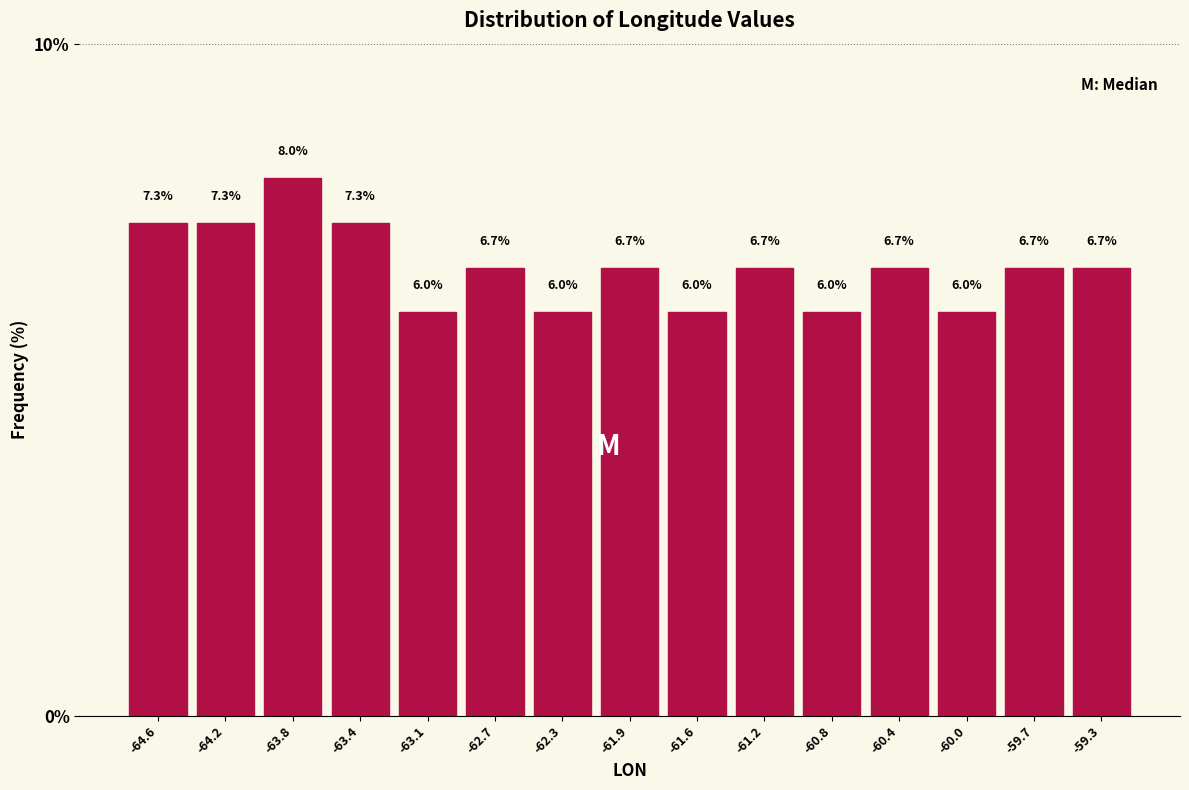

Reading left to right, transcribe this chart: for each bar, give the range it covers on the x-axis and its height. The bar edges are not printed on the chart, so give them approximately, as read against the axis.

-64.75 to -64.40: 7.3
-64.40 to -64.00: 7.3
-64.00 to -63.60: 8.0
-63.60 to -63.25: 7.3
-63.25 to -62.85: 6.0
-62.85 to -62.50: 6.7
-62.50 to -62.10: 6.0
-62.10 to -61.75: 6.7
-61.75 to -61.35: 6.0
-61.35 to -61.00: 6.7
-61.00 to -60.60: 6.0
-60.60 to -60.25: 6.7
-60.25 to -59.85: 6.0
-59.85 to -59.50: 6.7
-59.50 to -59.10: 6.7